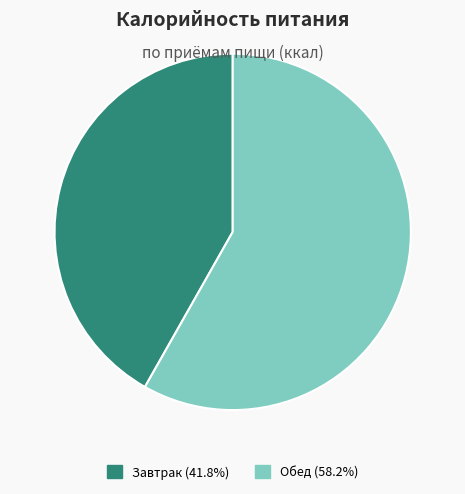

Does Завтрак represent more than half of the total?

No